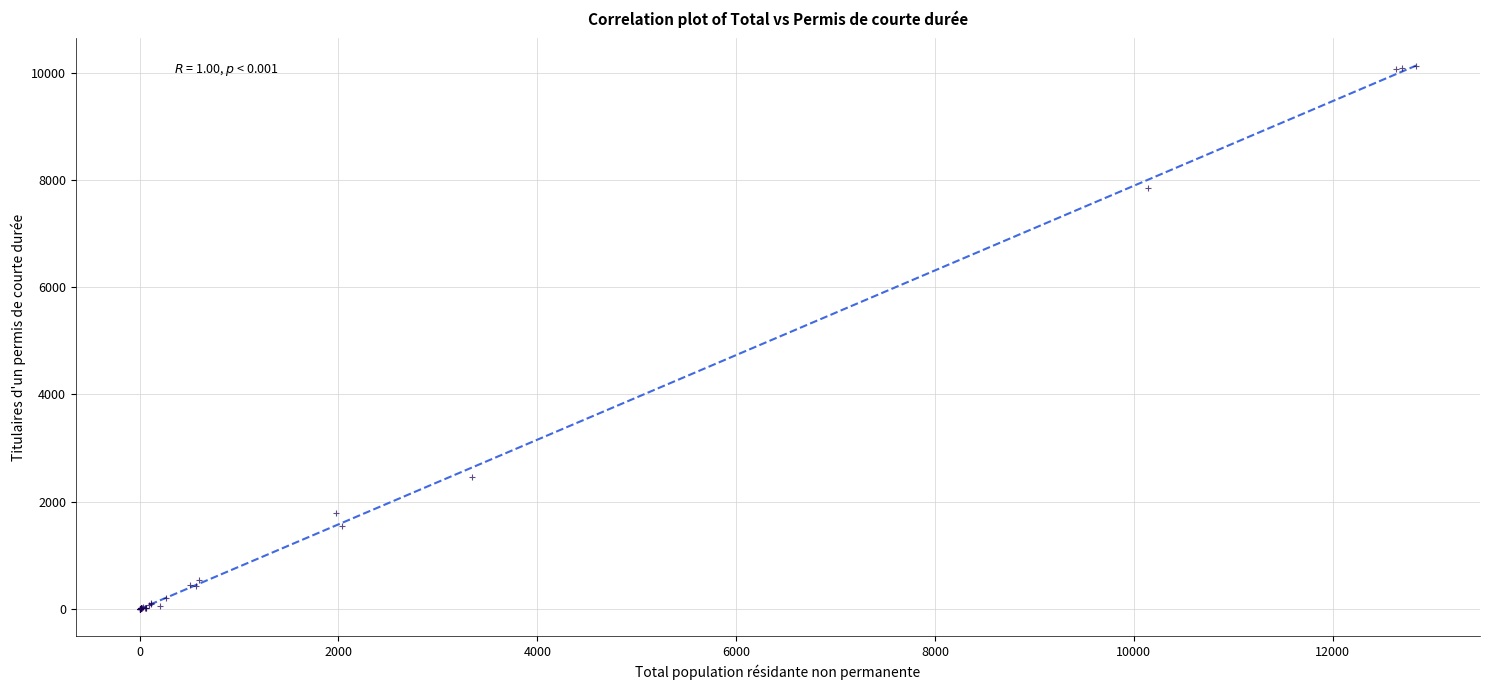

What Y value in the scatter plot is closest to 5060?

2454